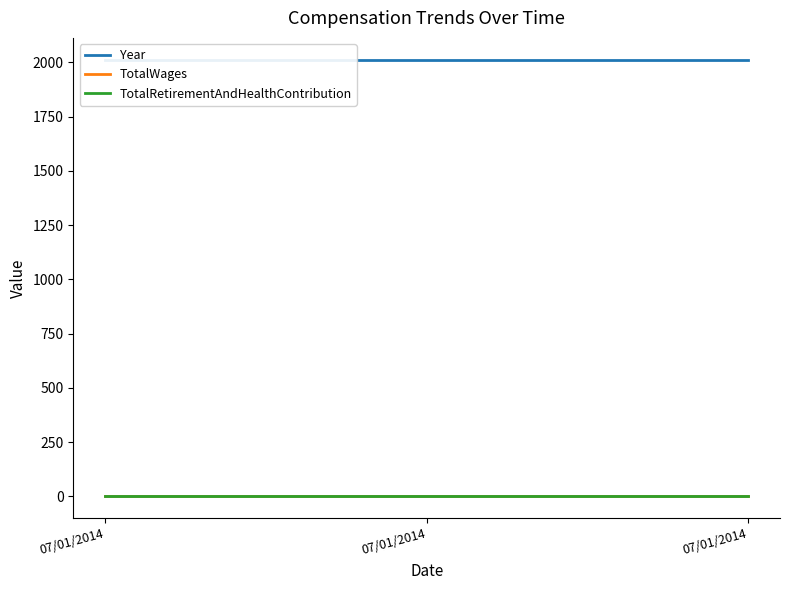

Reading left to right, what are all the values shown in this chart?

Year: 2012	2012	2012
TotalWages: 0	0	0
TotalRetirementAndHealthContribution: 0	0	0